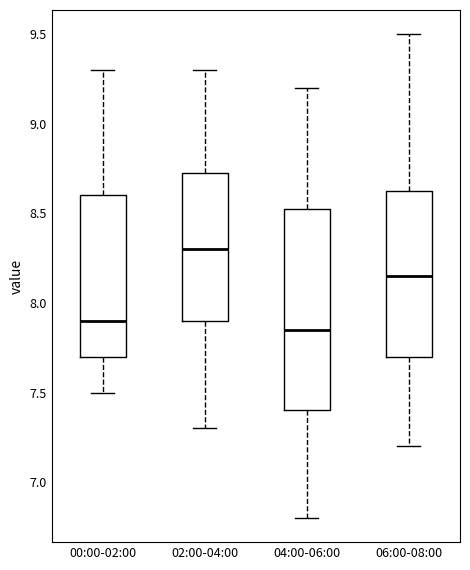

Comparing the boxes themselves (not the whiskers), which one is the tallest?

04:00-06:00